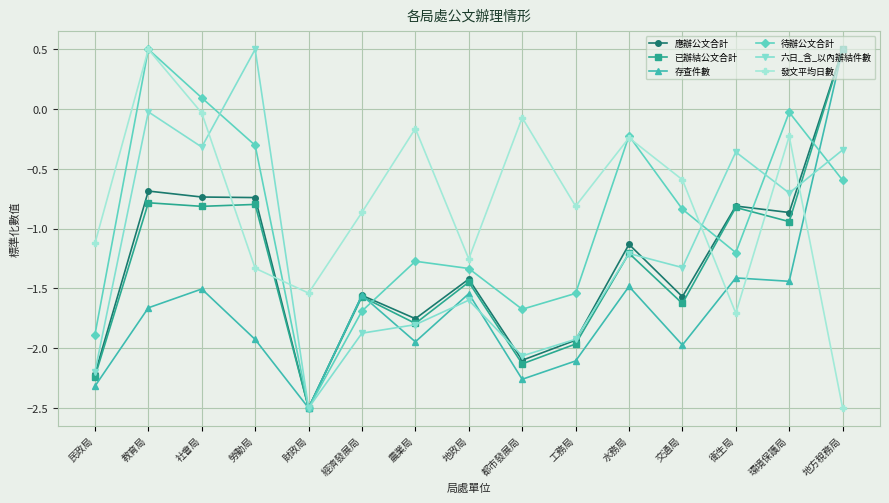

What is the sum of all 應辦公文合計 values?

-19.5